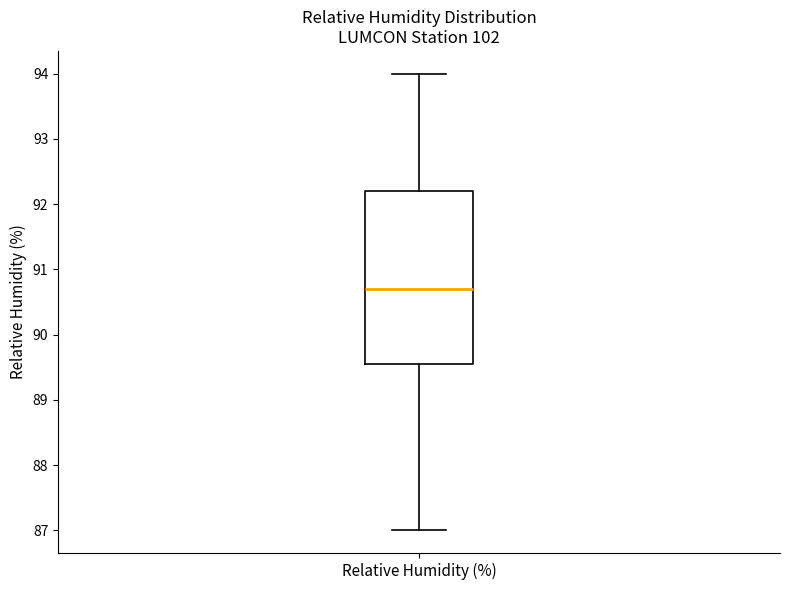

Read this box plot against the y-axis: the position of the median line, the range covered by the box, and the ends of both whiskers. The values are not printed on the chart, so give them approximately, as read against the axis.

median 90.7, box 89.6 to 92.2, whiskers 87.0 to 94.0